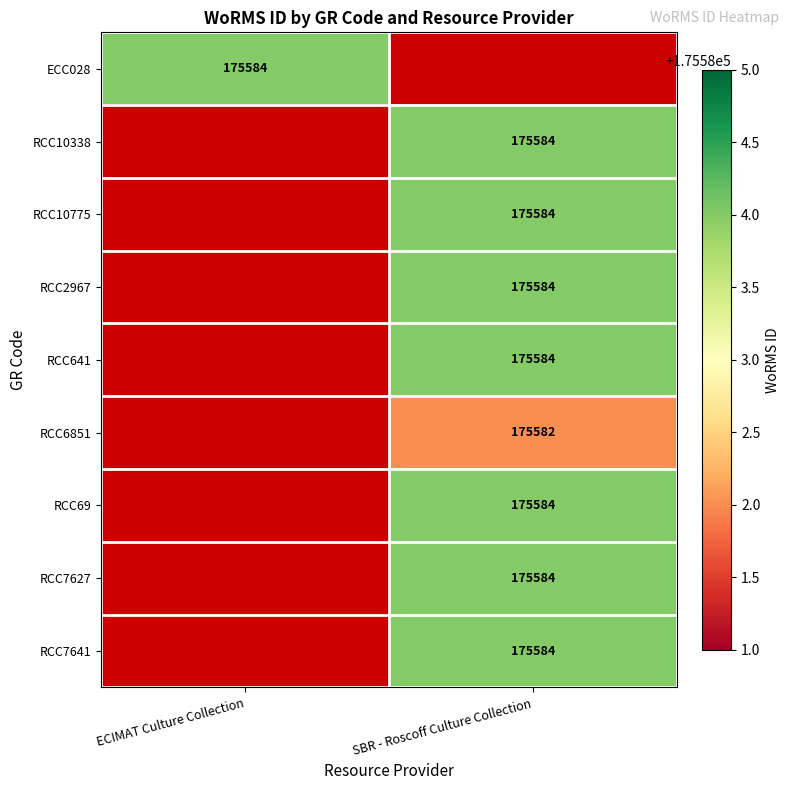

The RCC10775 series shows 236944 at SBR - Roscoff Culture Collection. True or false?

False